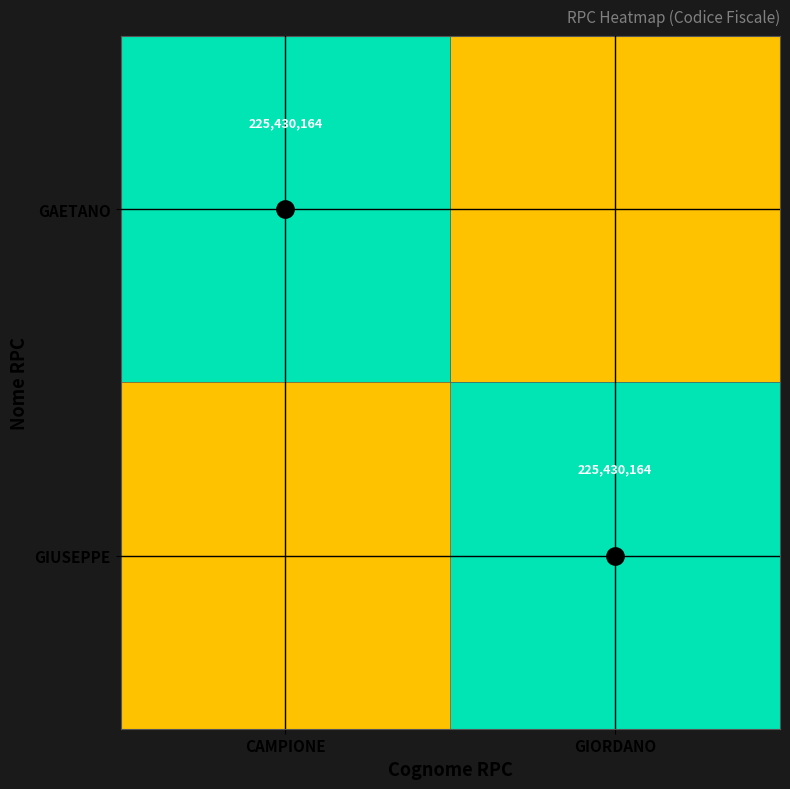

List the labels in order of GIUSEPPE value, largest first.

GIORDANO, CAMPIONE